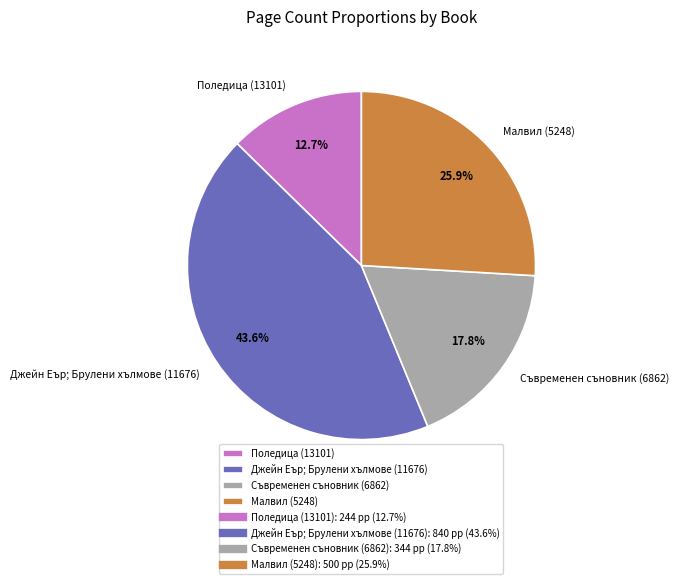

Count the number of slices in the pie.

4